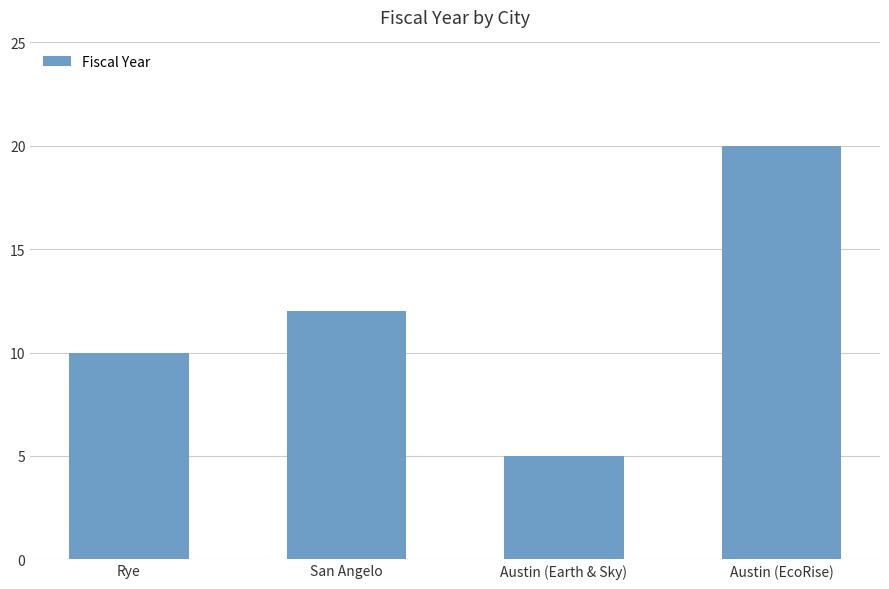

At which label is the value closest to 12?

San Angelo